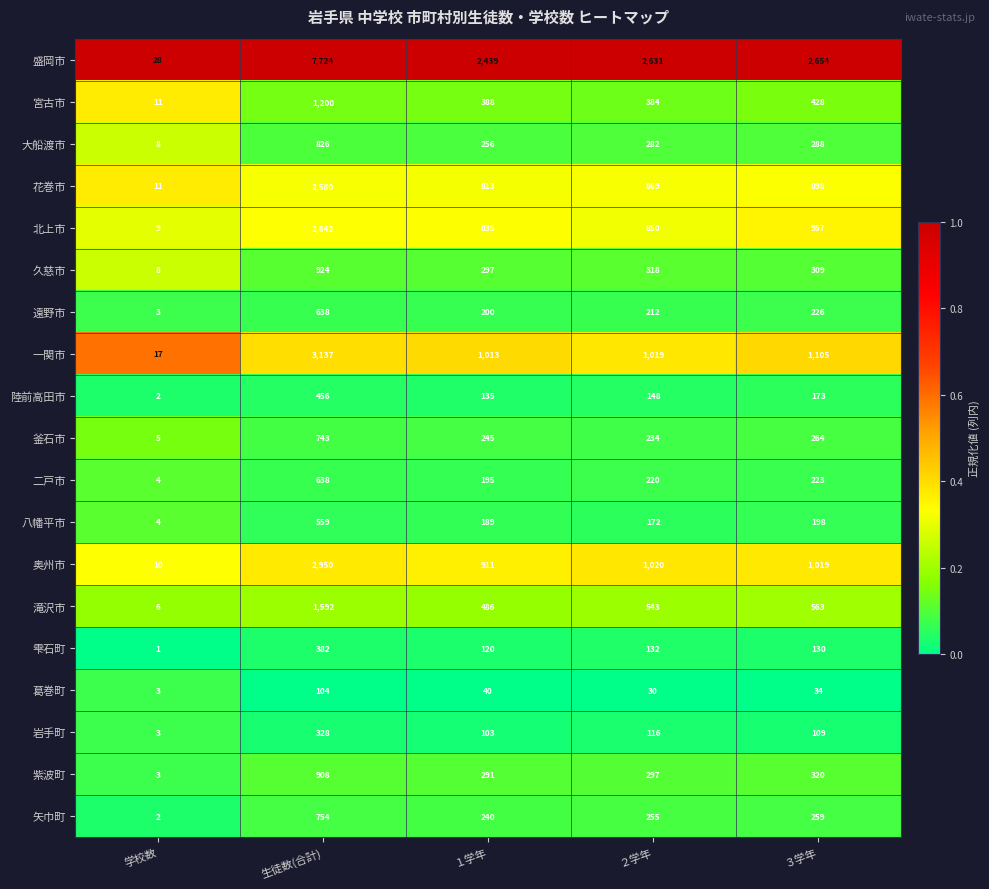

At ２学年, list the series in order from smallest to largest.

葛巻町, 岩手町, 雫石町, 陸前高田市, 八幡平市, 遠野市, 二戸市, 釜石市, 矢巾町, 大船渡市, 紫波町, 久慈市, 宮古市, 滝沢市, 北上市, 花巻市, 一関市, 奥州市, 盛岡市